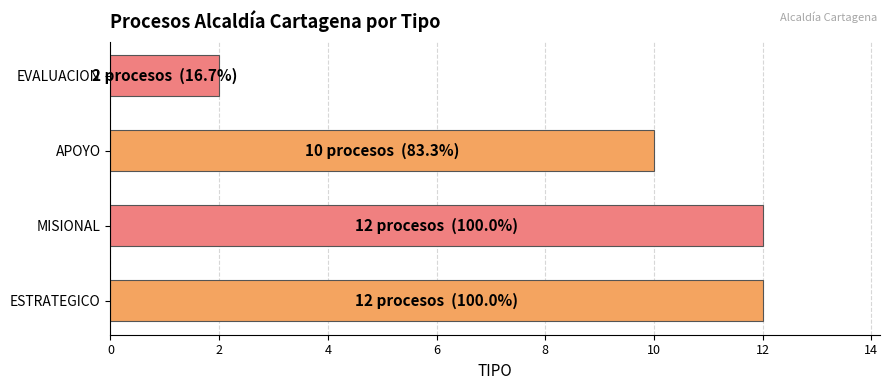

Where is the data nearest to the value 7?

APOYO